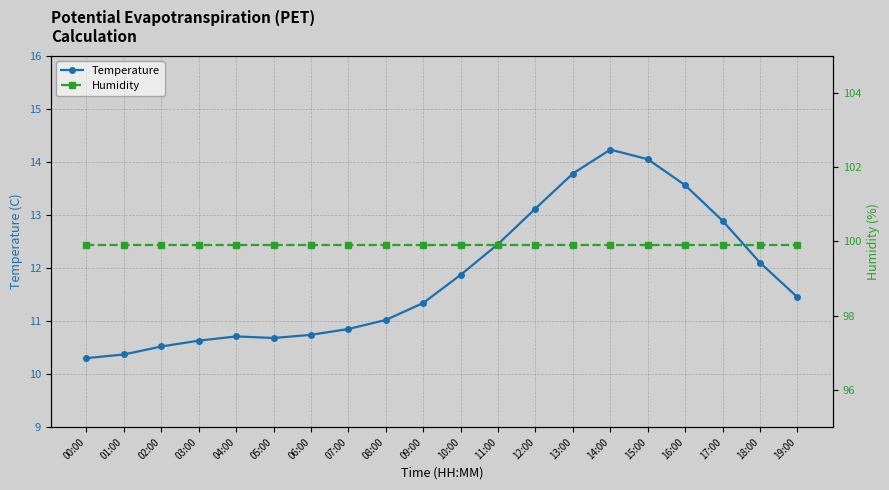

Reading right to left, transcribe all the data shown in this chart.

Temperature: 11.4	12.1	12.9	13.6	14.1	14.2	13.8	13.1	12.4	11.9	11.3	11.0	10.8	10.7	10.7	10.7	10.6	10.5	10.4	10.3
Humidity: 99.9	99.9	99.9	99.9	99.9	99.9	99.9	99.9	99.9	99.9	99.9	99.9	99.9	99.9	99.9	99.9	99.9	99.9	99.9	99.9